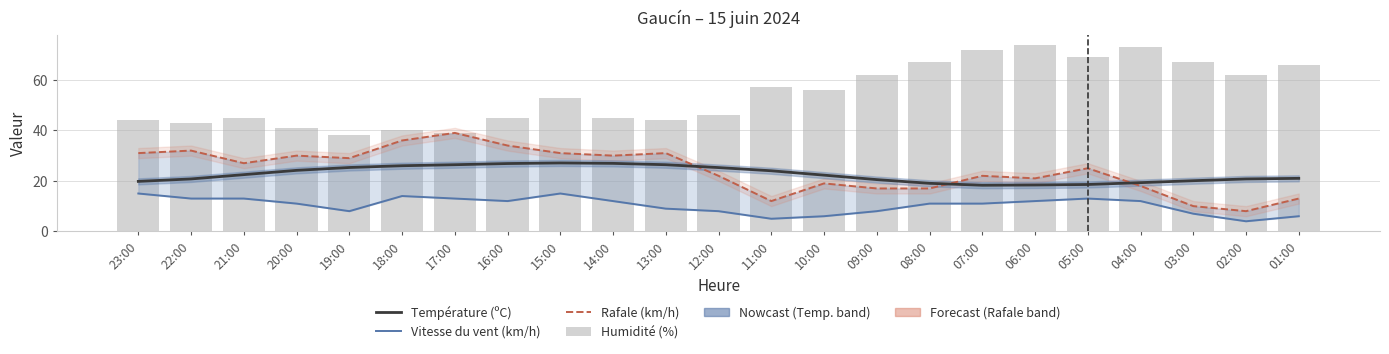

What is the total value across all series at 04:00?

122.3